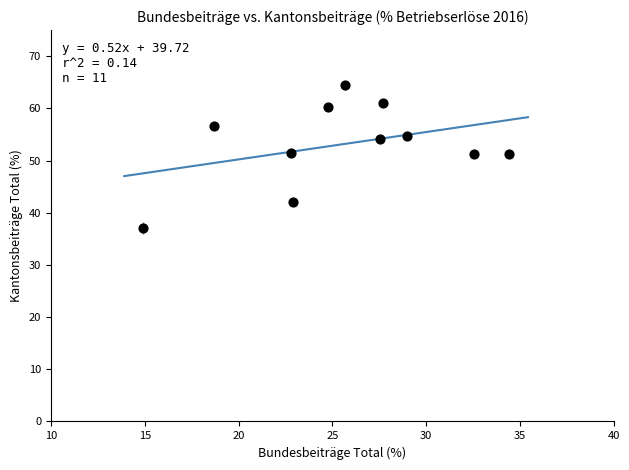

What is the range of Y values (max minus min)?

27.4